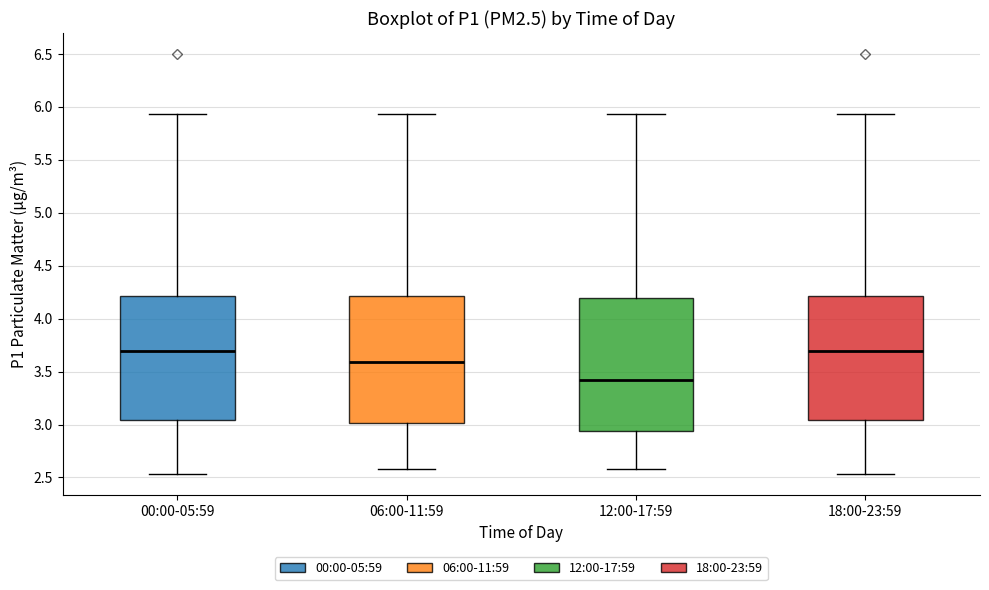

Reading left to right, transcribe this box plot: for each box, give where its median line is, the range the box spans, and where its two whiskers end, as read against the y-axis. The values are not printed on the chart, so give them approximately, as read against the axis.

00:00-05:59: median 3.70, box 3.05 to 4.20, whiskers 2.55 to 5.95
06:00-11:59: median 3.60, box 3.00 to 4.20, whiskers 2.60 to 5.95
12:00-17:59: median 3.40, box 2.95 to 4.20, whiskers 2.60 to 5.95
18:00-23:59: median 3.70, box 3.05 to 4.20, whiskers 2.55 to 5.95